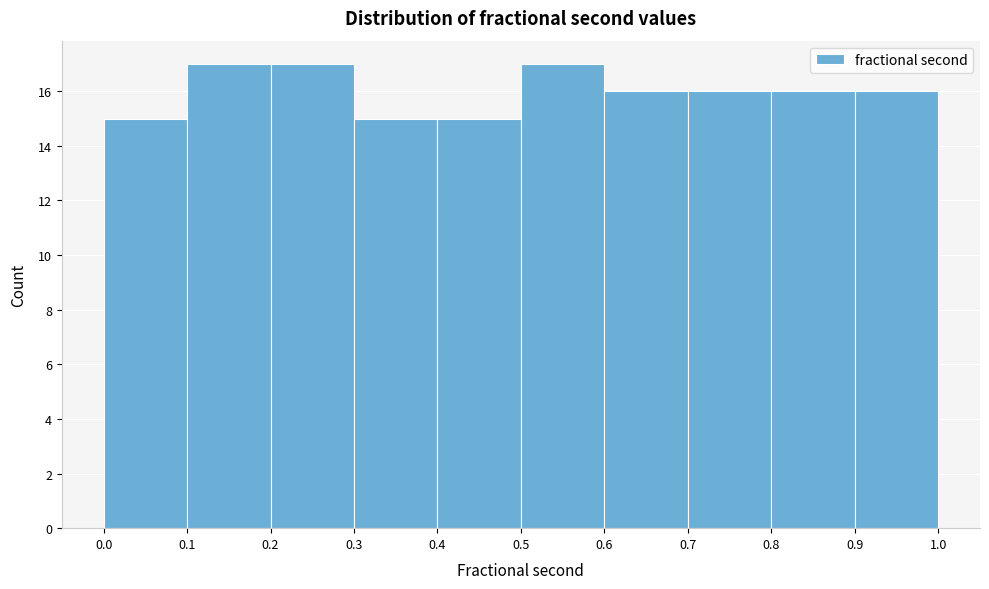

What is the height of the bar covering 0.0 to 0.1 on the x-axis? The values are not printed on the chart, so give them approximately, as read against the axis.

15